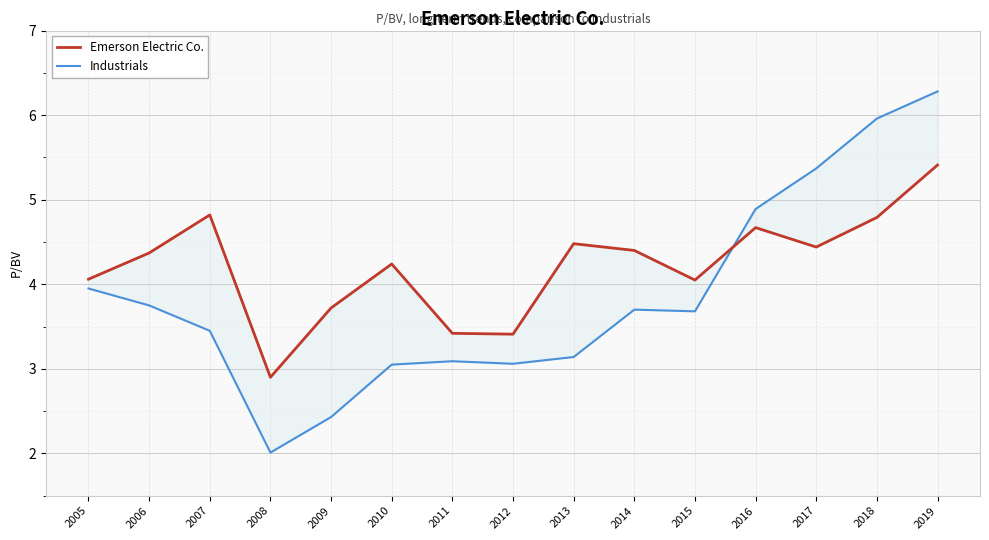

At how many categories does at least one series exceed 5?

3